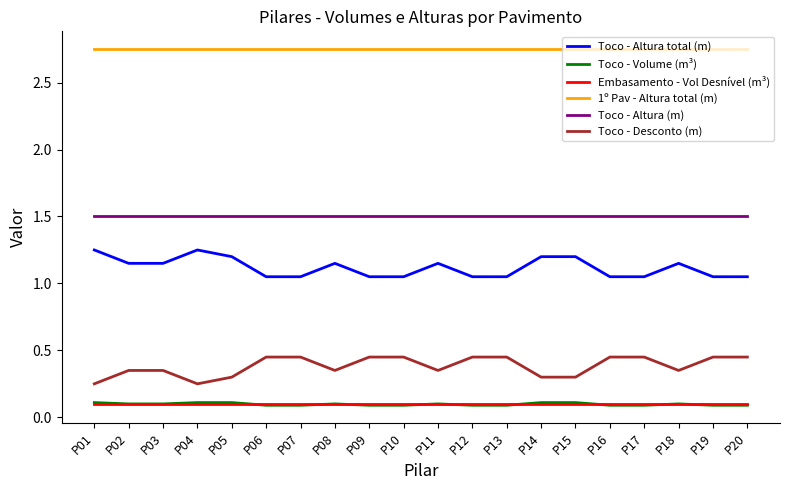

True or false: Toco - Altura total (m) and Toco - Desconto (m) intersect in this chart.

False